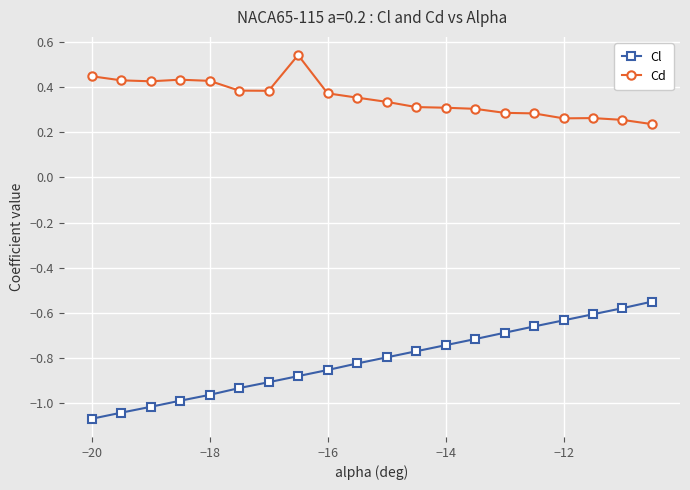

List the series in order of their peak value, lowest first.

Cl, Cd